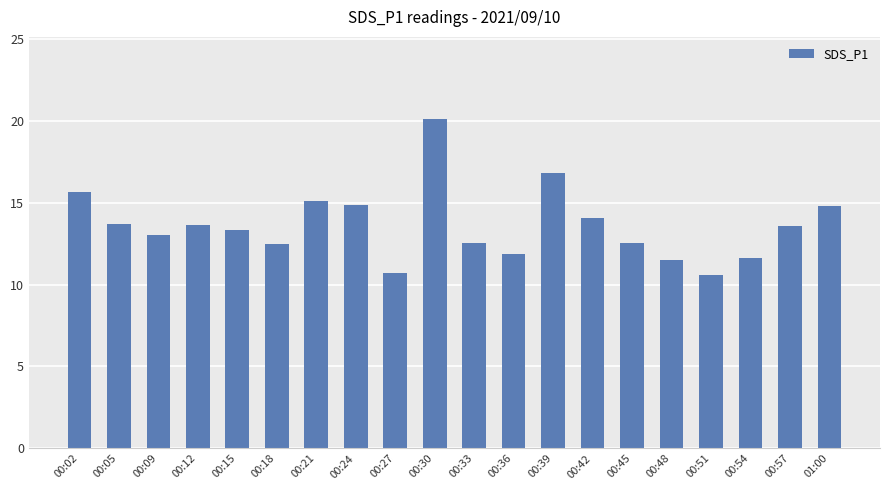

True or false: the data shows 25.1 at 00:42.

False